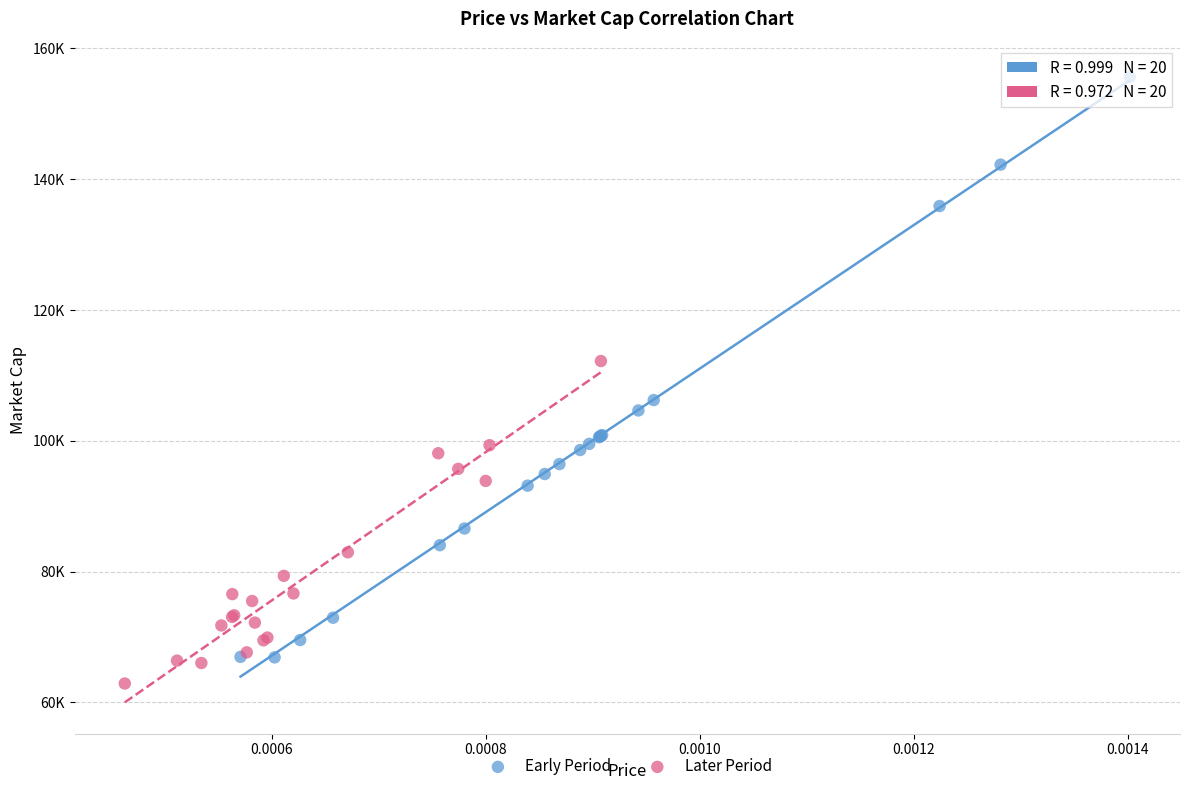

Which series has the widest spread of Y values?

Early Period